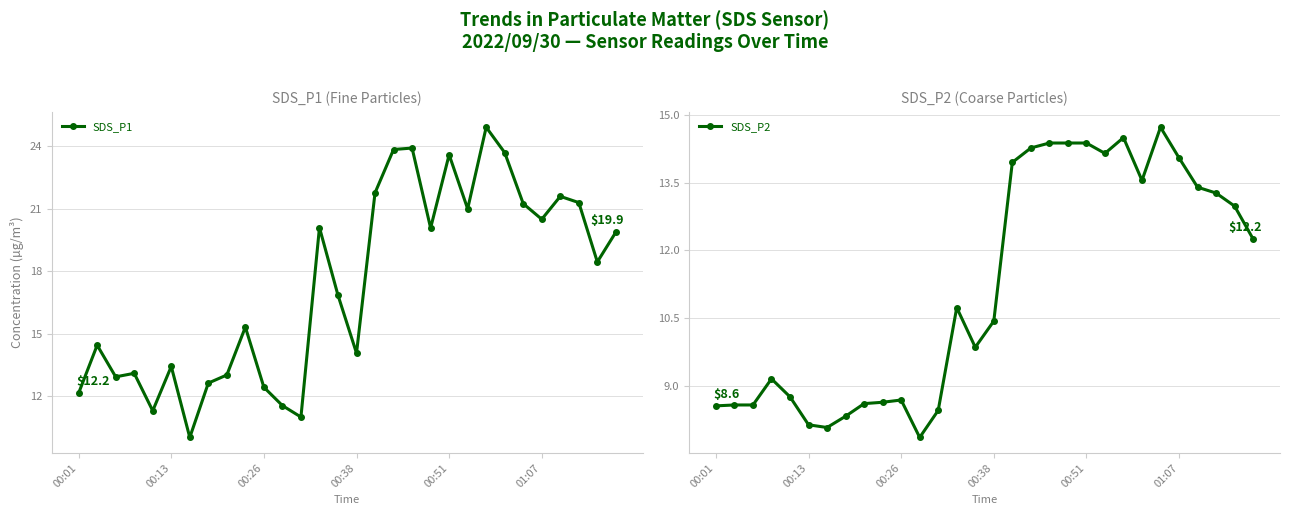

Is the value of SDS_P2 at 10 greater than the value of SDS_P1 at 9?

No